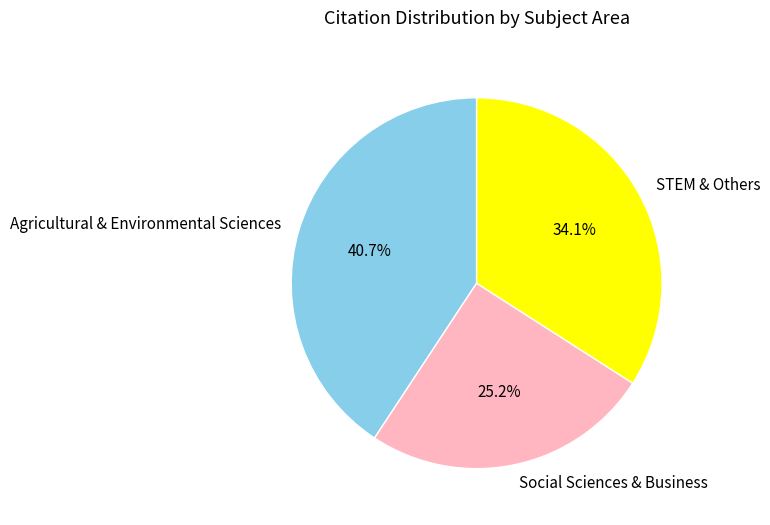

Rank the categories by value from lowest to highest.

Social Sciences & Business, STEM & Others, Agricultural & Environmental Sciences